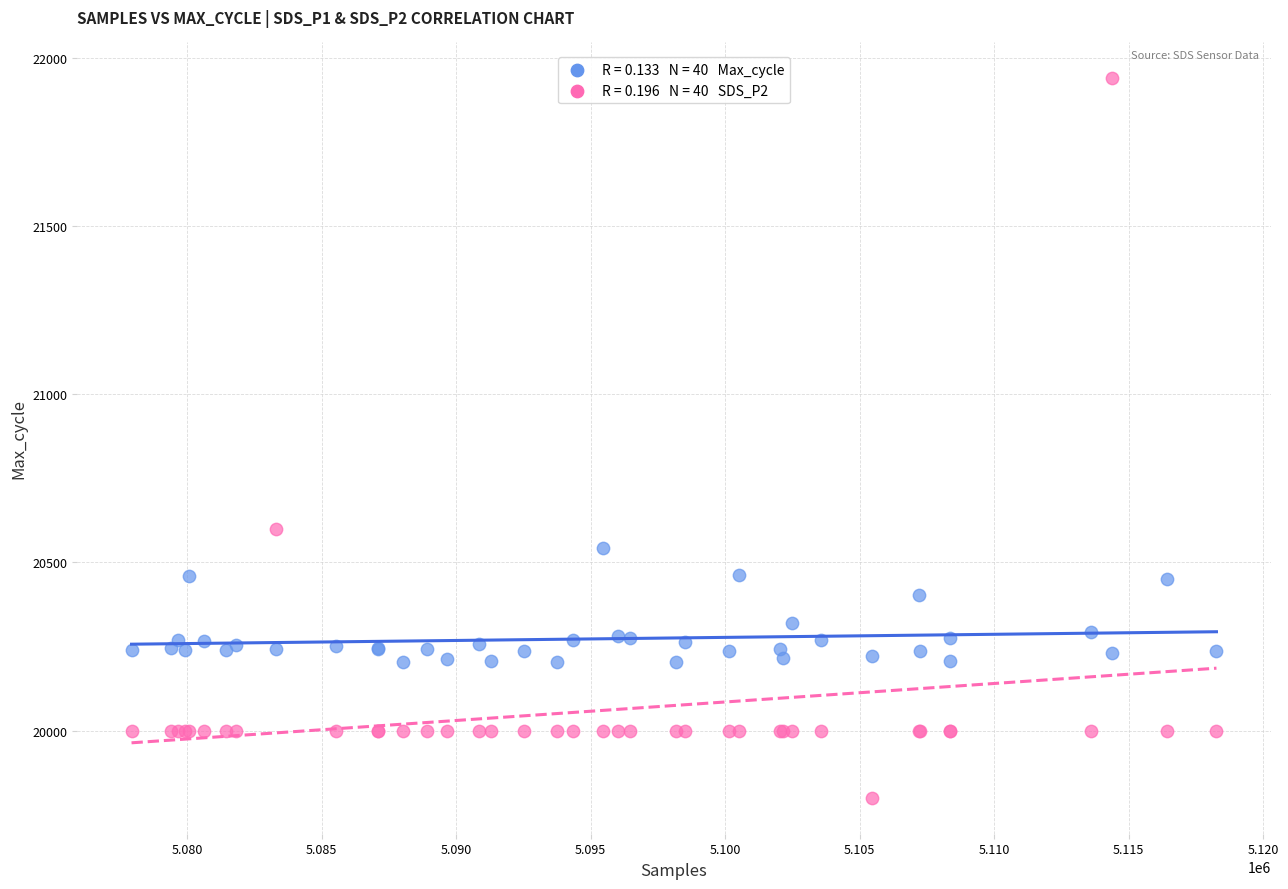

Across all series, what Y value is closest to 20870?

20600